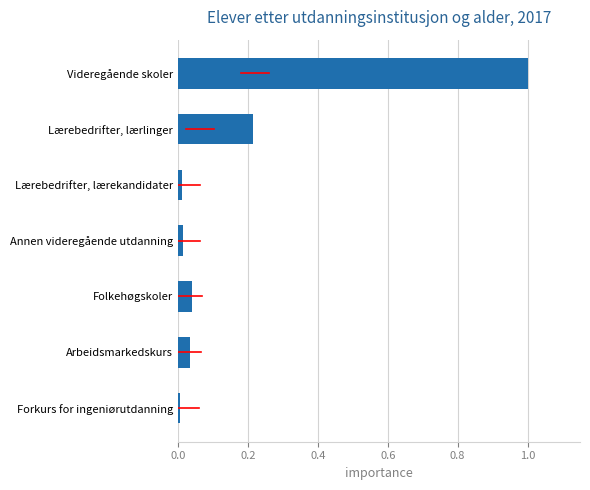

What is the label of the 6th bar from the top?

Arbeidsmarkedskurs